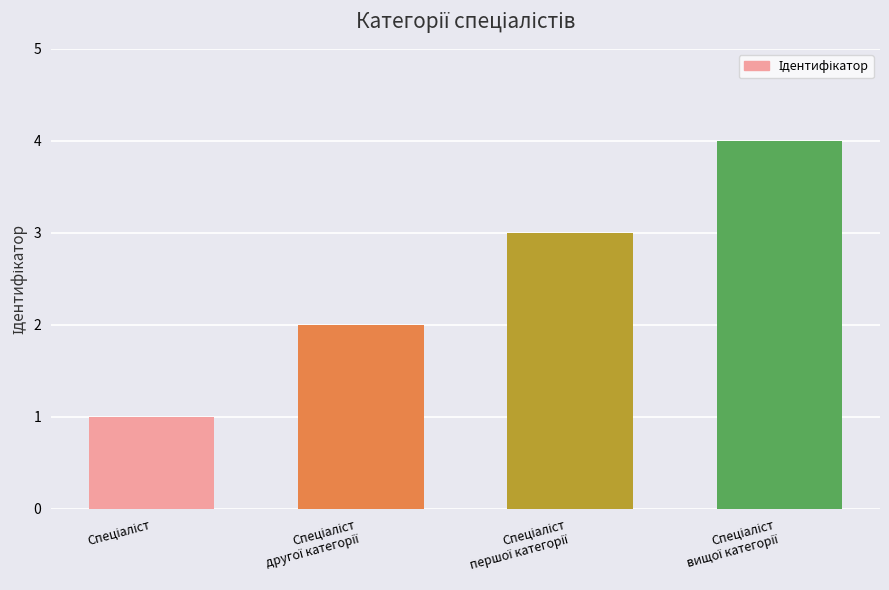

Reading right to left, what are all the values shown in this chart?

4	3	2	1